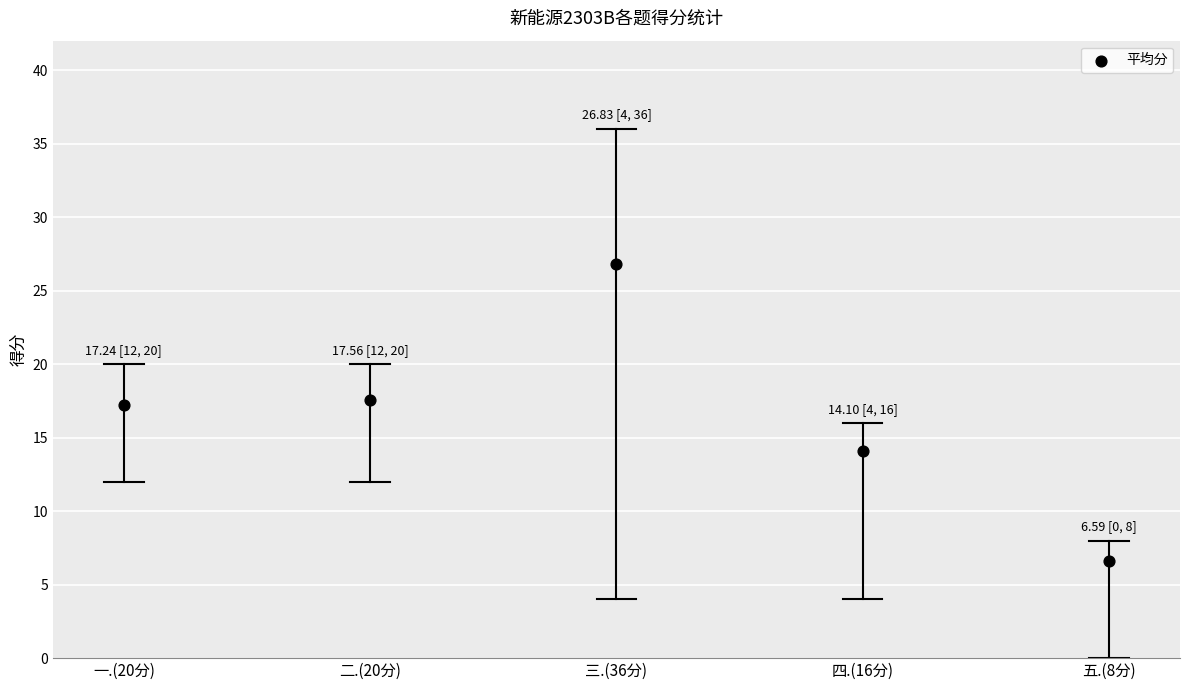

What is the average Y value?

16.5